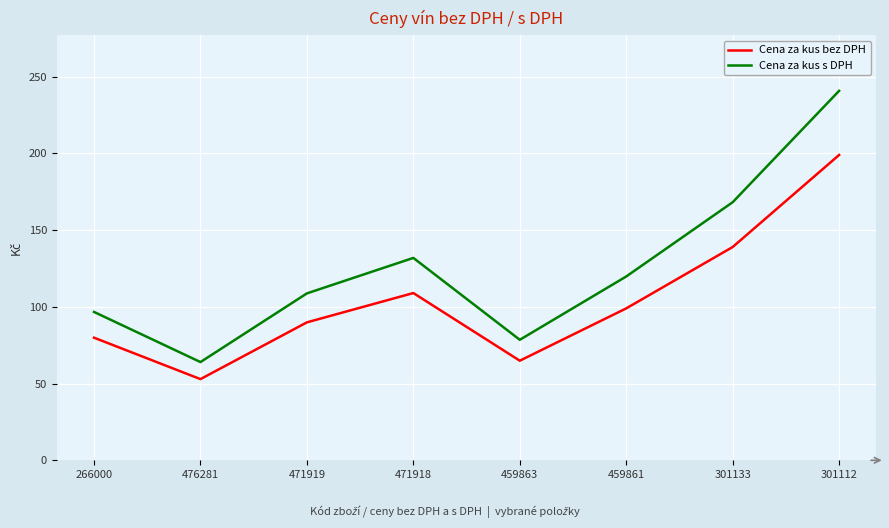

Reading left to right, list all the values displayed in this chart.

Cena za kus bez DPH: 266000=79.9	476281=52.9	471919=89.9	471918=109.0	459863=64.9	459861=99.0	301133=139.0	301112=199.0
Cena za kus s DPH: 266000=96.7	476281=64.0	471919=108.8	471918=131.9	459863=78.5	459861=119.8	301133=168.2	301112=240.8